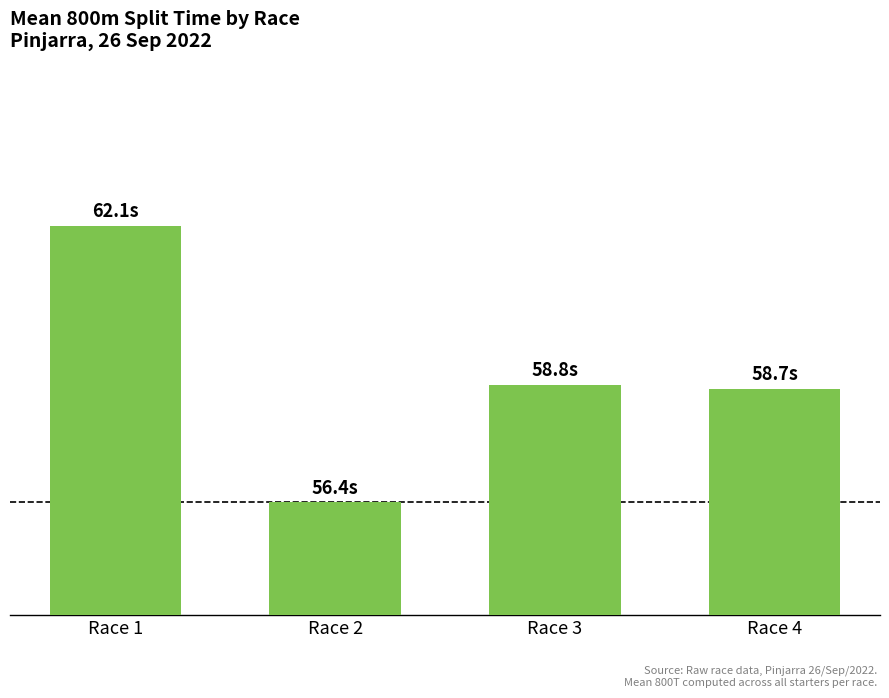

Is it true that the value at Race 3 is 27.0?

False